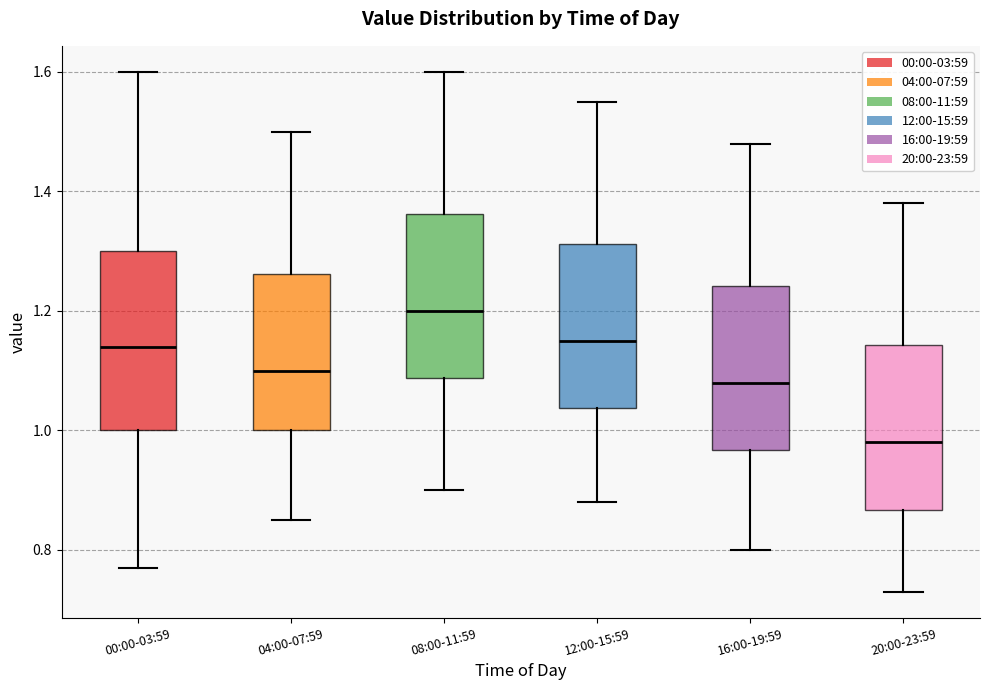

Reading left to right, read every box against the y-axis: the position of its median line, the range the box covers, and the ends of its whiskers. The values are not printed on the chart, so give them approximately, as read against the axis.

00:00-03:59: median 1.14, box 1.00 to 1.30, whiskers 0.78 to 1.60
04:00-07:59: median 1.10, box 1.00 to 1.26, whiskers 0.86 to 1.50
08:00-11:59: median 1.20, box 1.08 to 1.36, whiskers 0.90 to 1.60
12:00-15:59: median 1.16, box 1.04 to 1.32, whiskers 0.88 to 1.56
16:00-19:59: median 1.08, box 0.96 to 1.24, whiskers 0.80 to 1.48
20:00-23:59: median 0.98, box 0.86 to 1.14, whiskers 0.74 to 1.38